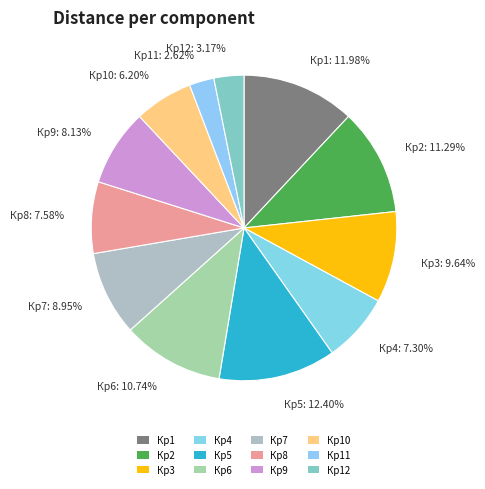

How many slices are in this pie chart?

12